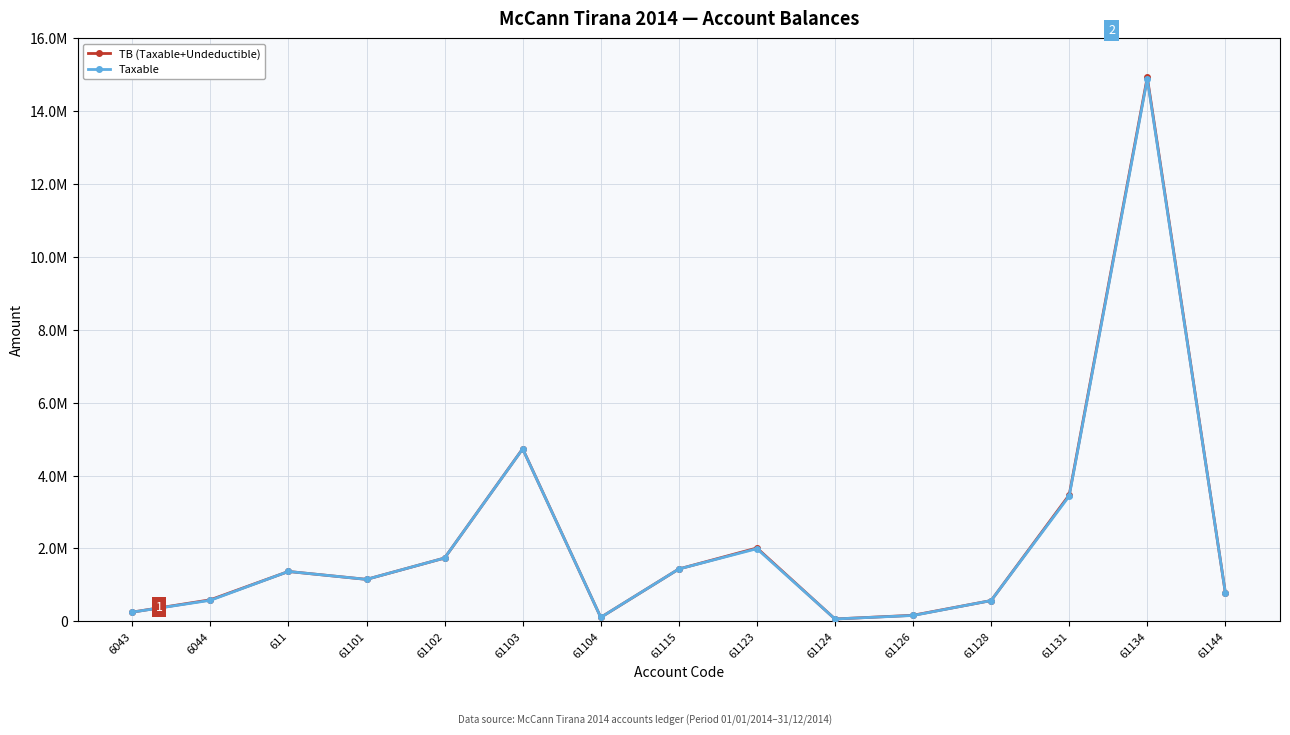

What is the highest value of the Taxable series?

14887859.8